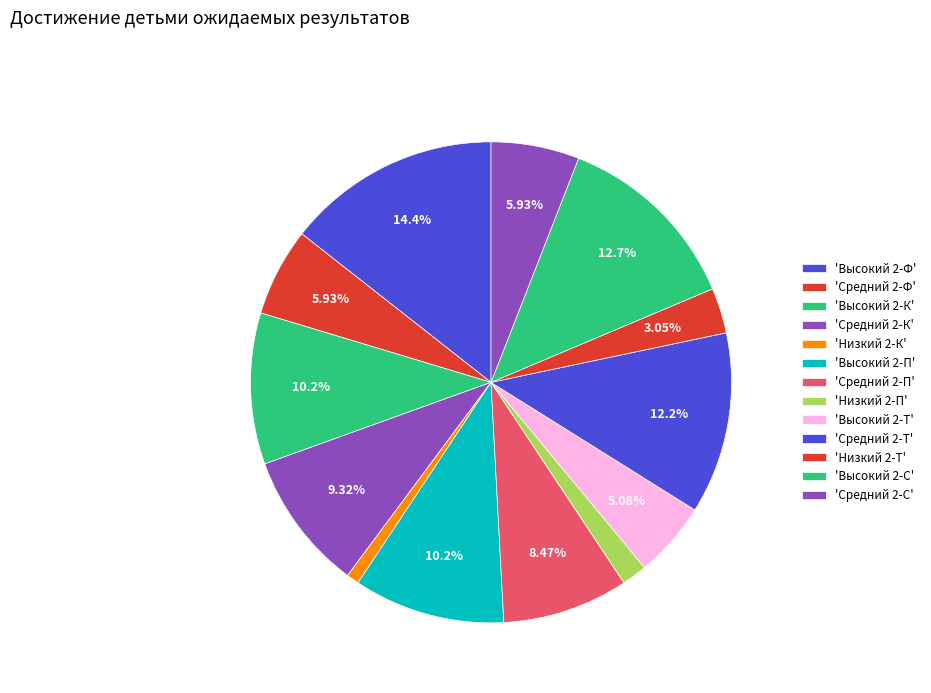

Count the number of slices in the pie.

13